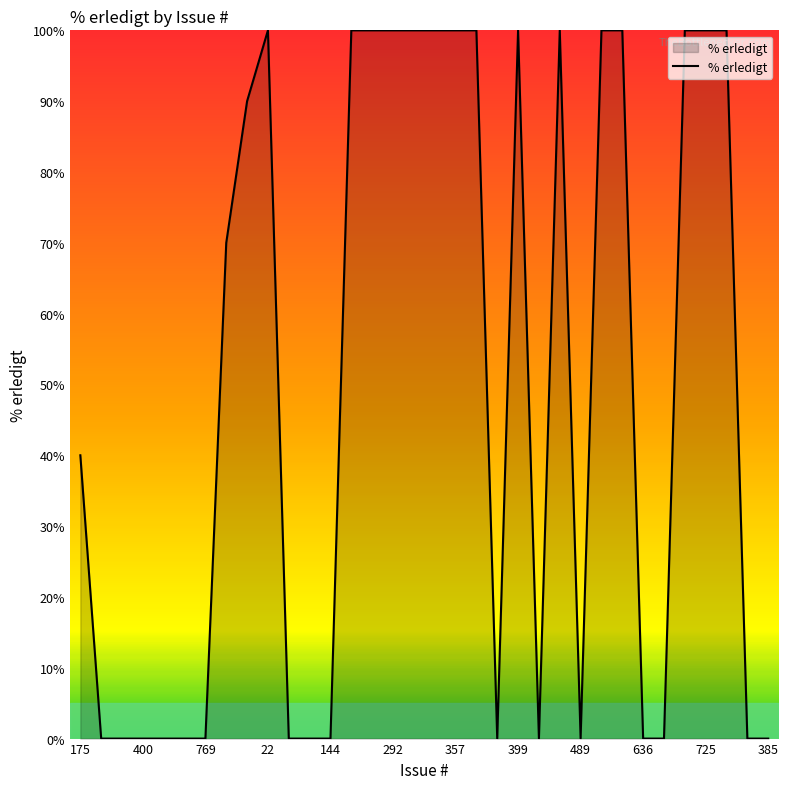

What is the greatest value displayed?

100